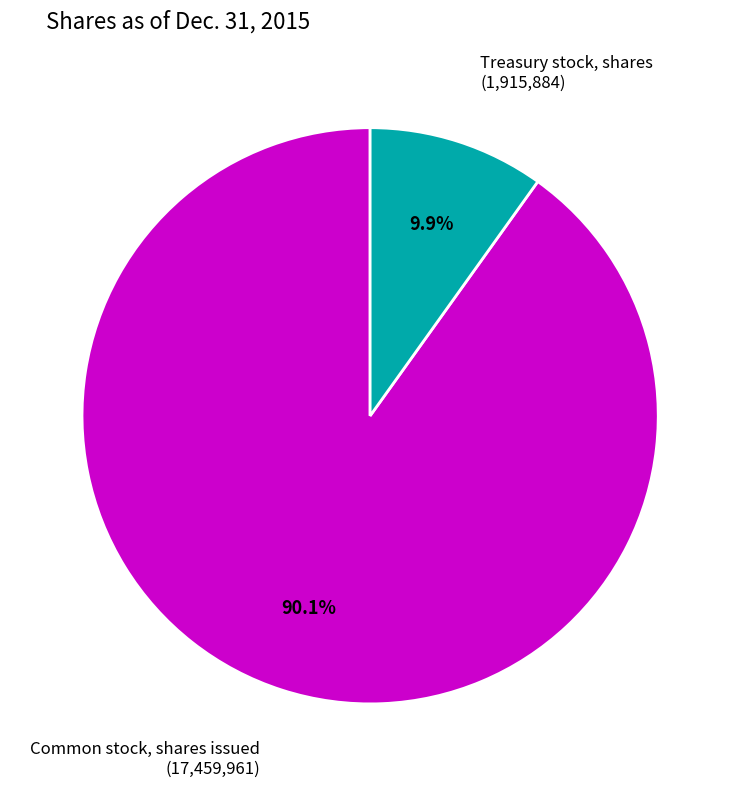

What is the ratio of the value at Treasury stock, shares to the value at Common stock, shares issued?

0.1